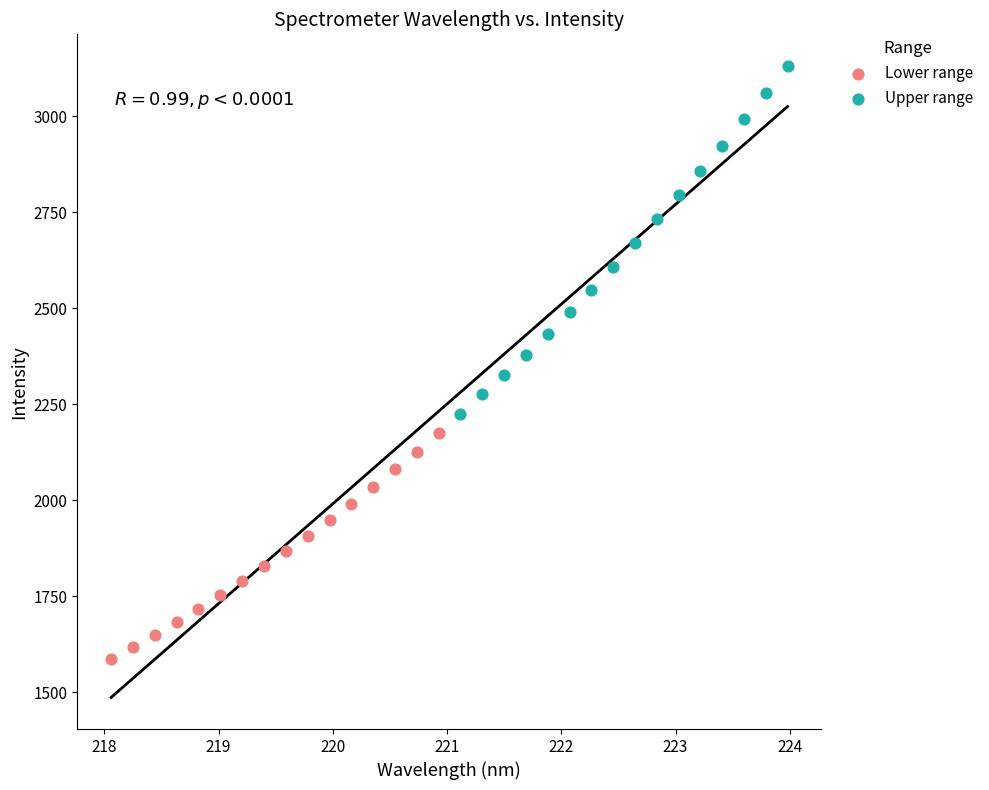

Which series has the largest Y range (max minus min)?

Upper range